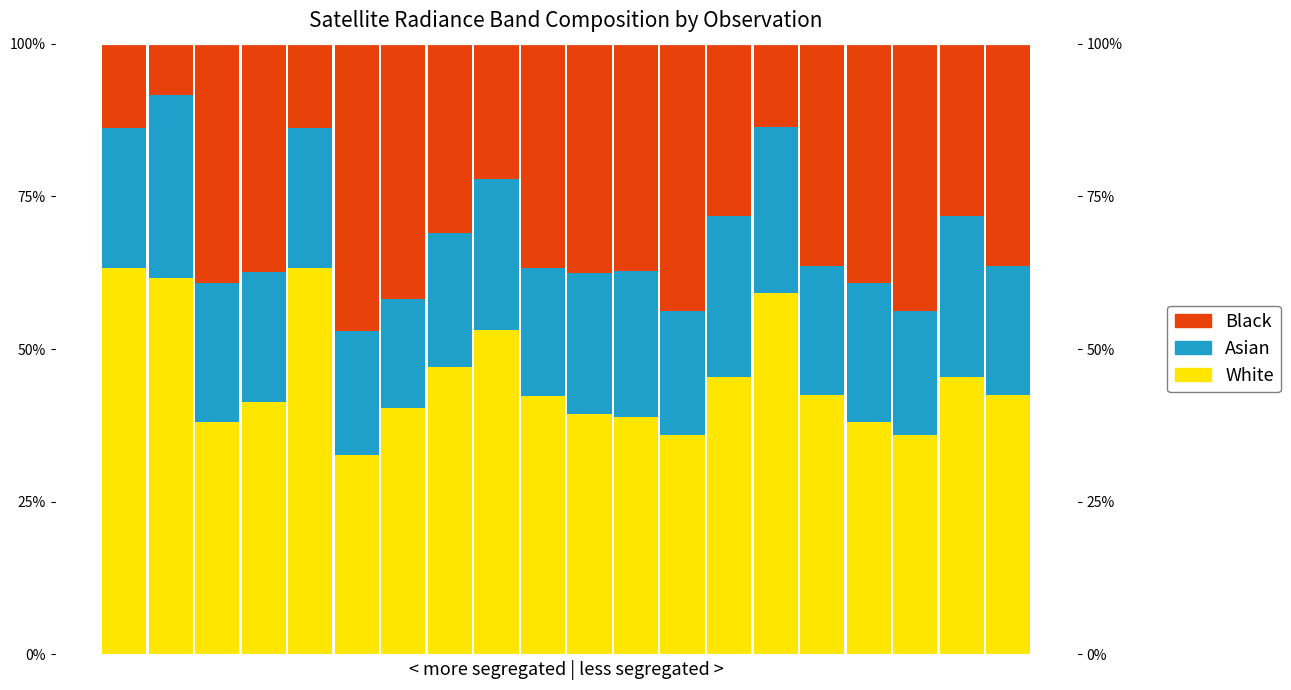

At which category does the chart reach its minimum across all series?

1